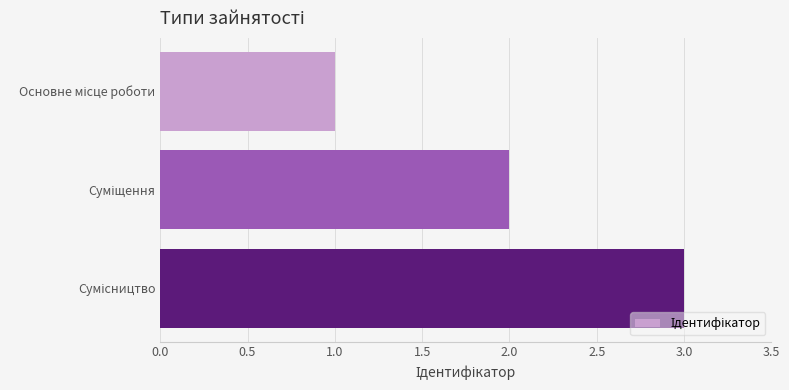

What is the difference between the maximum and minimum values?

2